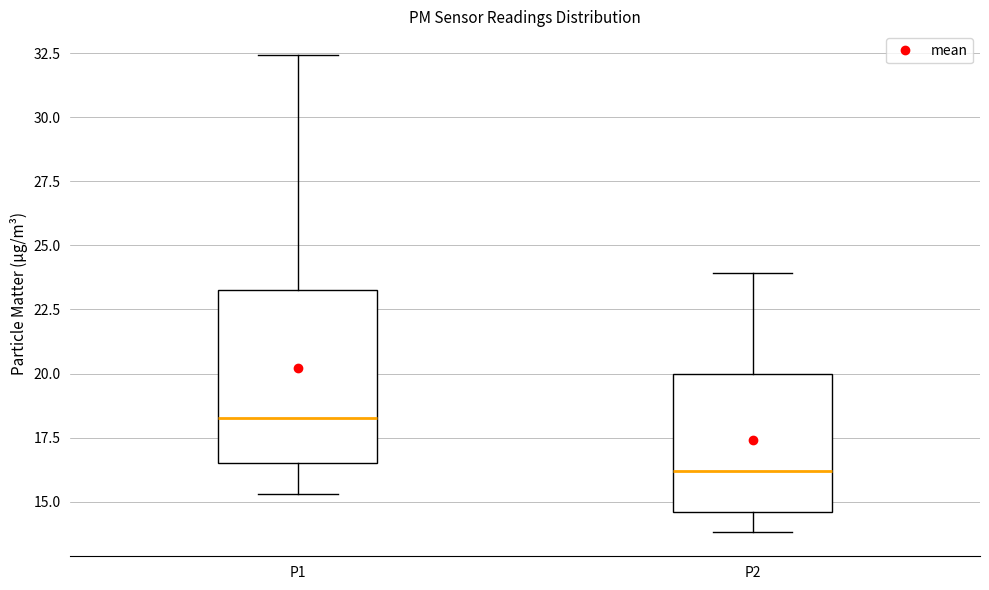

Where is the lower edge of the box for P1 on the y-axis? The values are not printed on the chart, so give them approximately, as read against the axis.

16.5